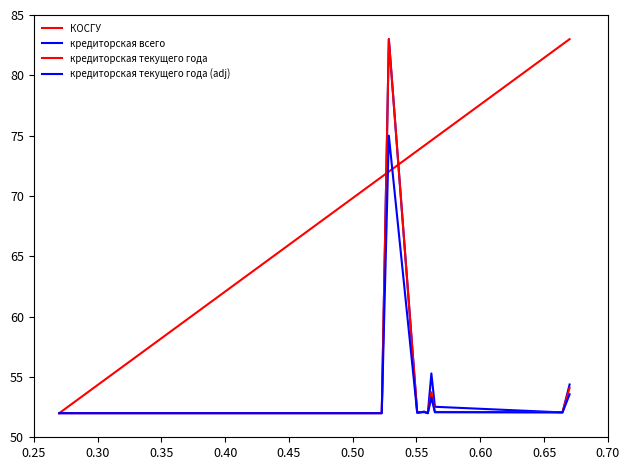

Does the chart have visible grid lines?

No